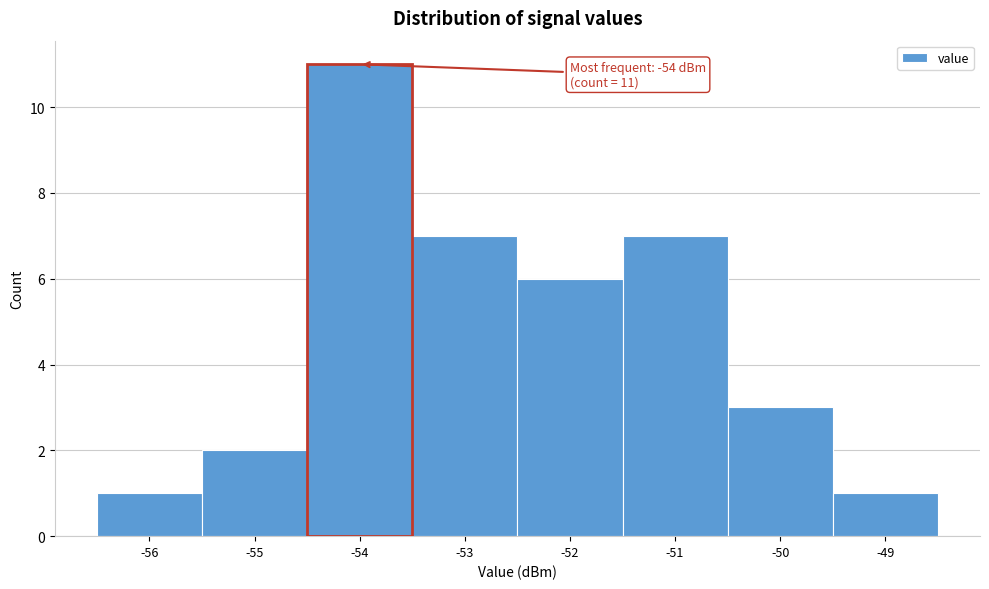

Over which range of the x-axis is the bar tallest?

-54.5 to -53.5